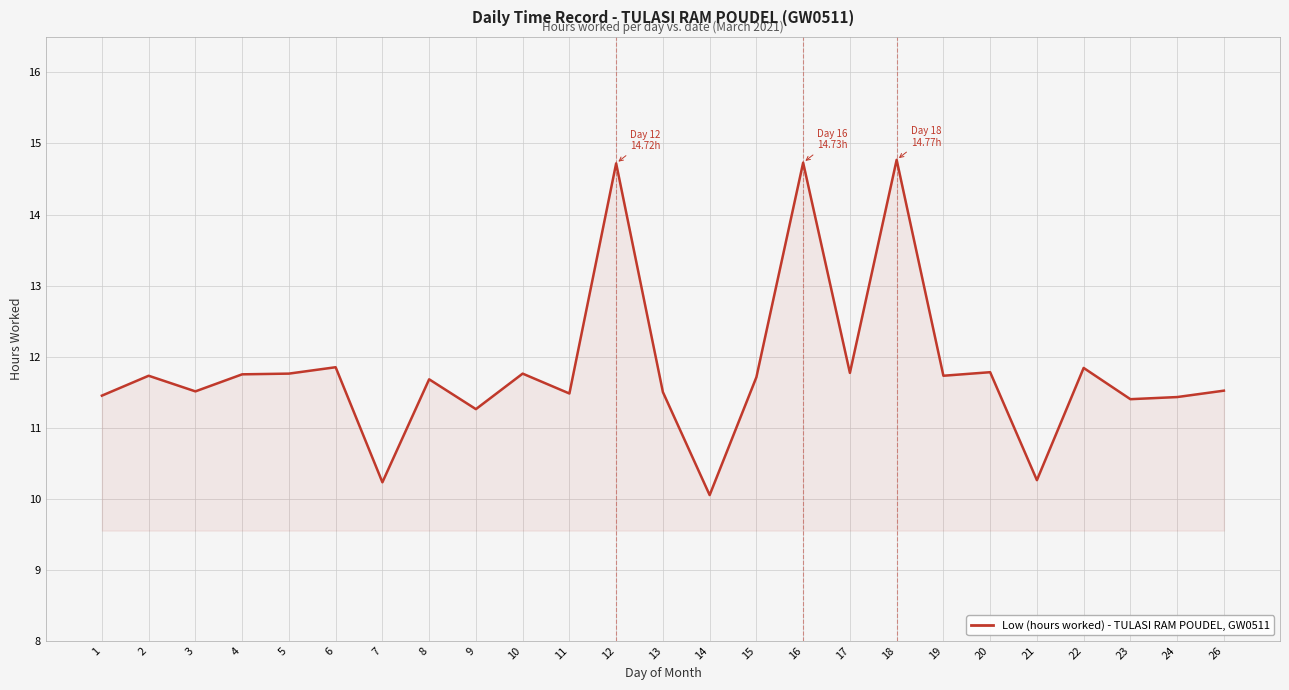

What is the maximum value shown in the chart?

14.8